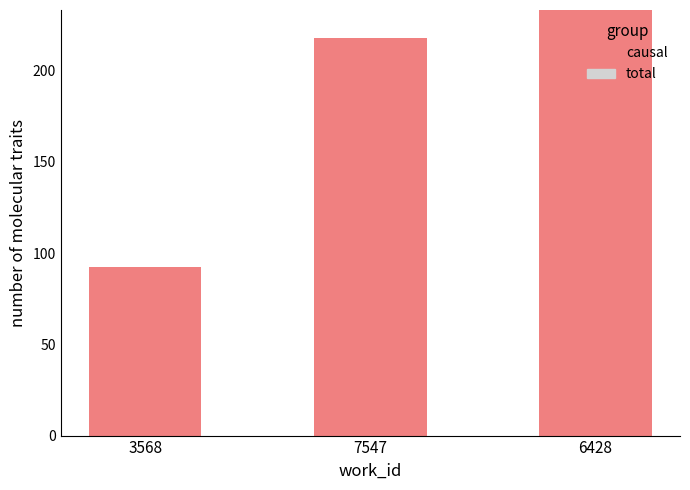

At which label is causal closest to 162?

7547